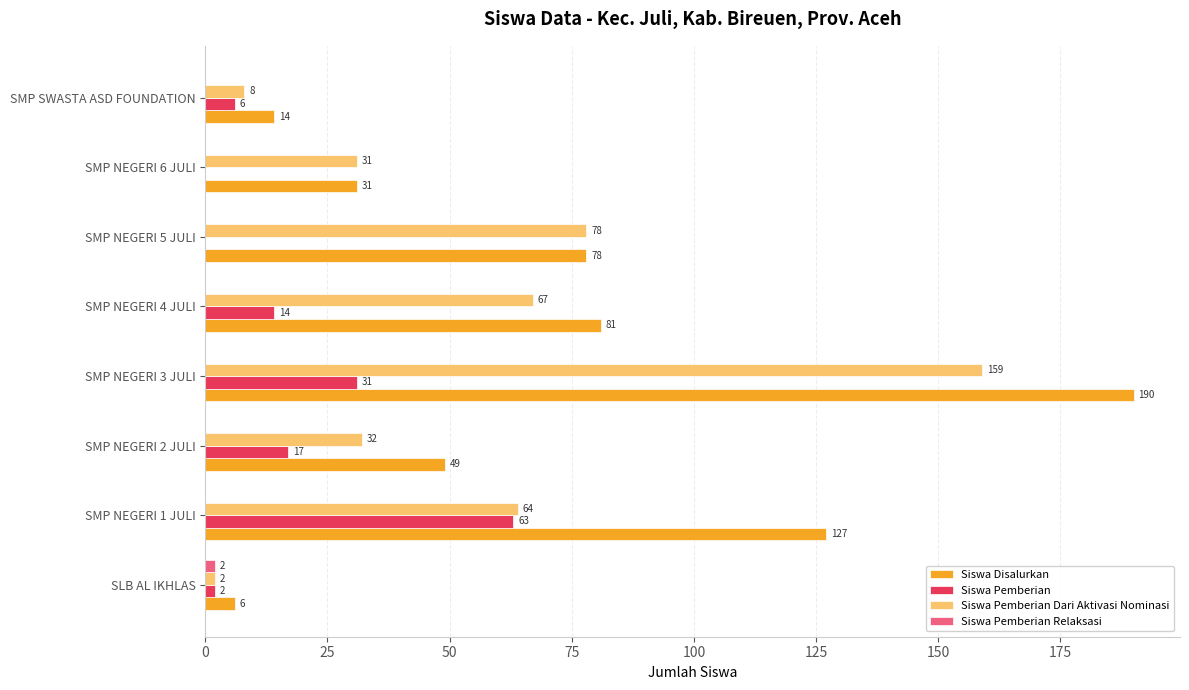

What is the sum of the Siswa Pemberian values at SMP NEGERI 6 JULI and SMP NEGERI 1 JULI?

63